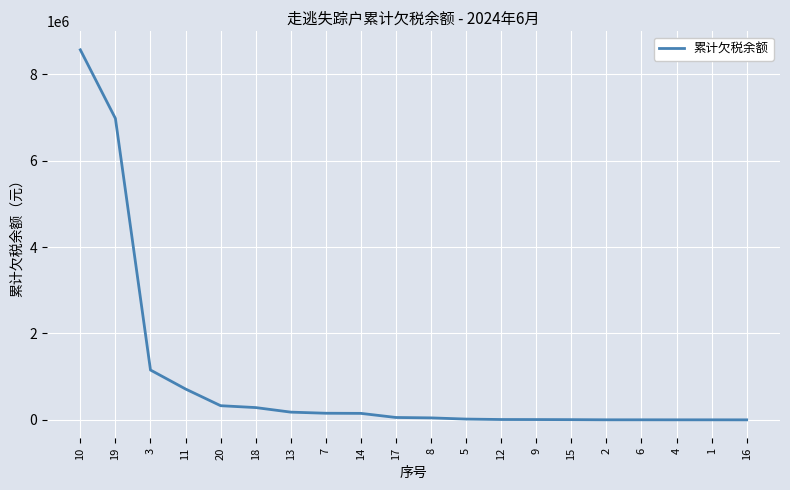

What is the smallest value displayed?

480.0